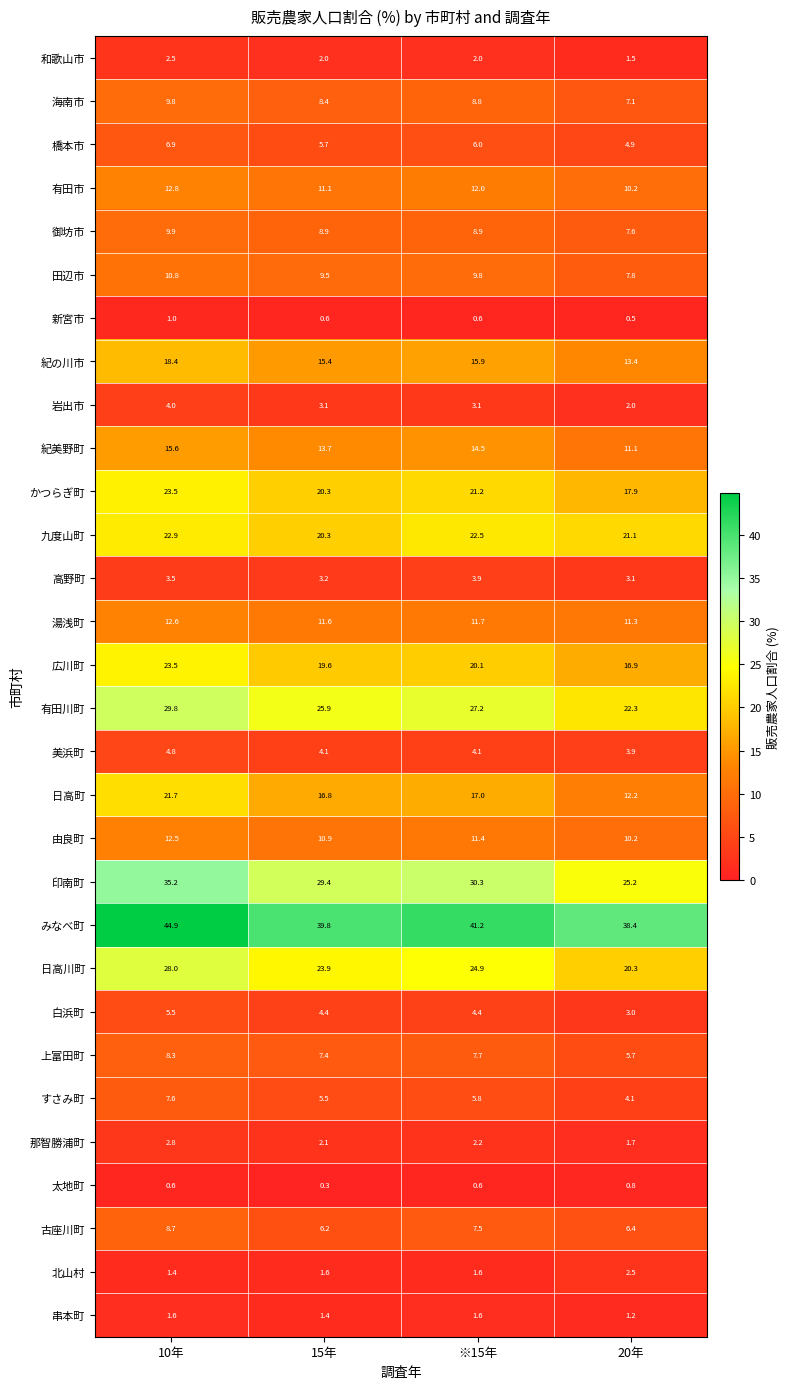

What is the lowest value of the すさみ町 series?

4.1